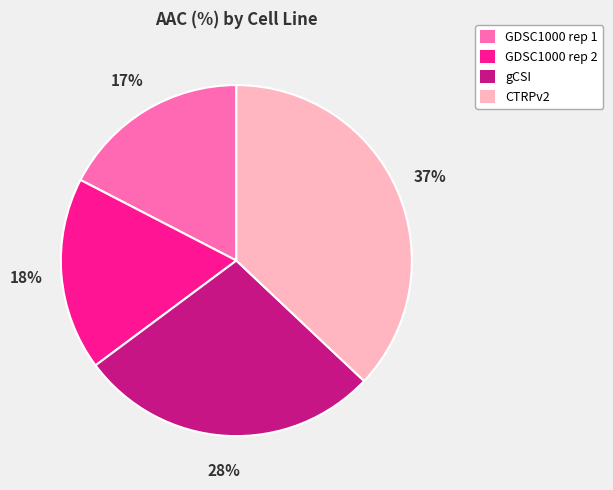

Which category has the biggest portion of the pie?

CTRPv2